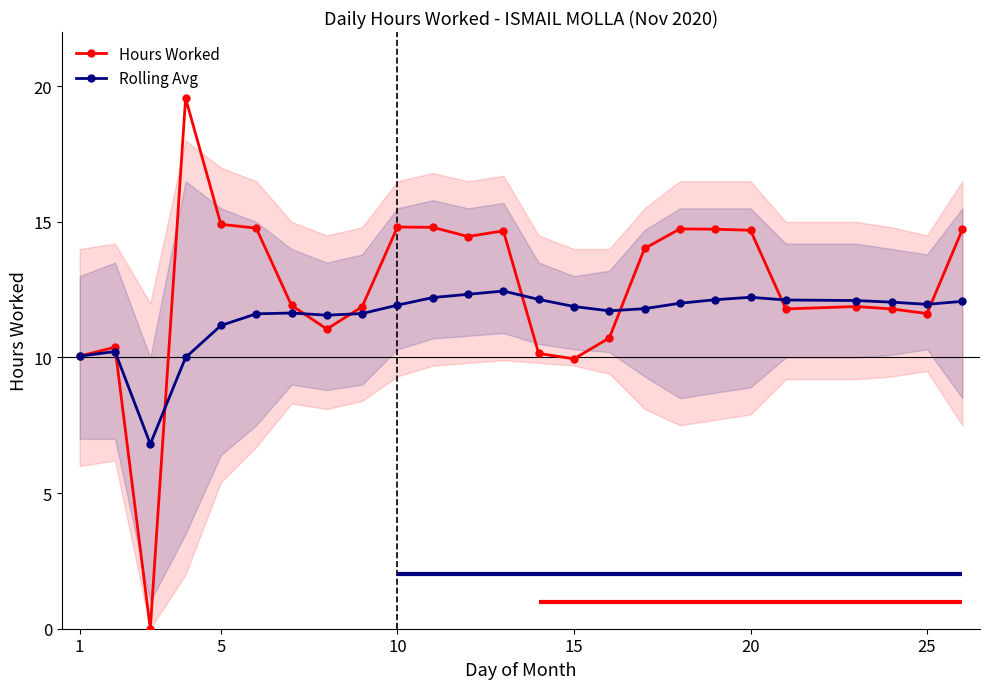

Which series has the largest total across all categories?

Hours Worked